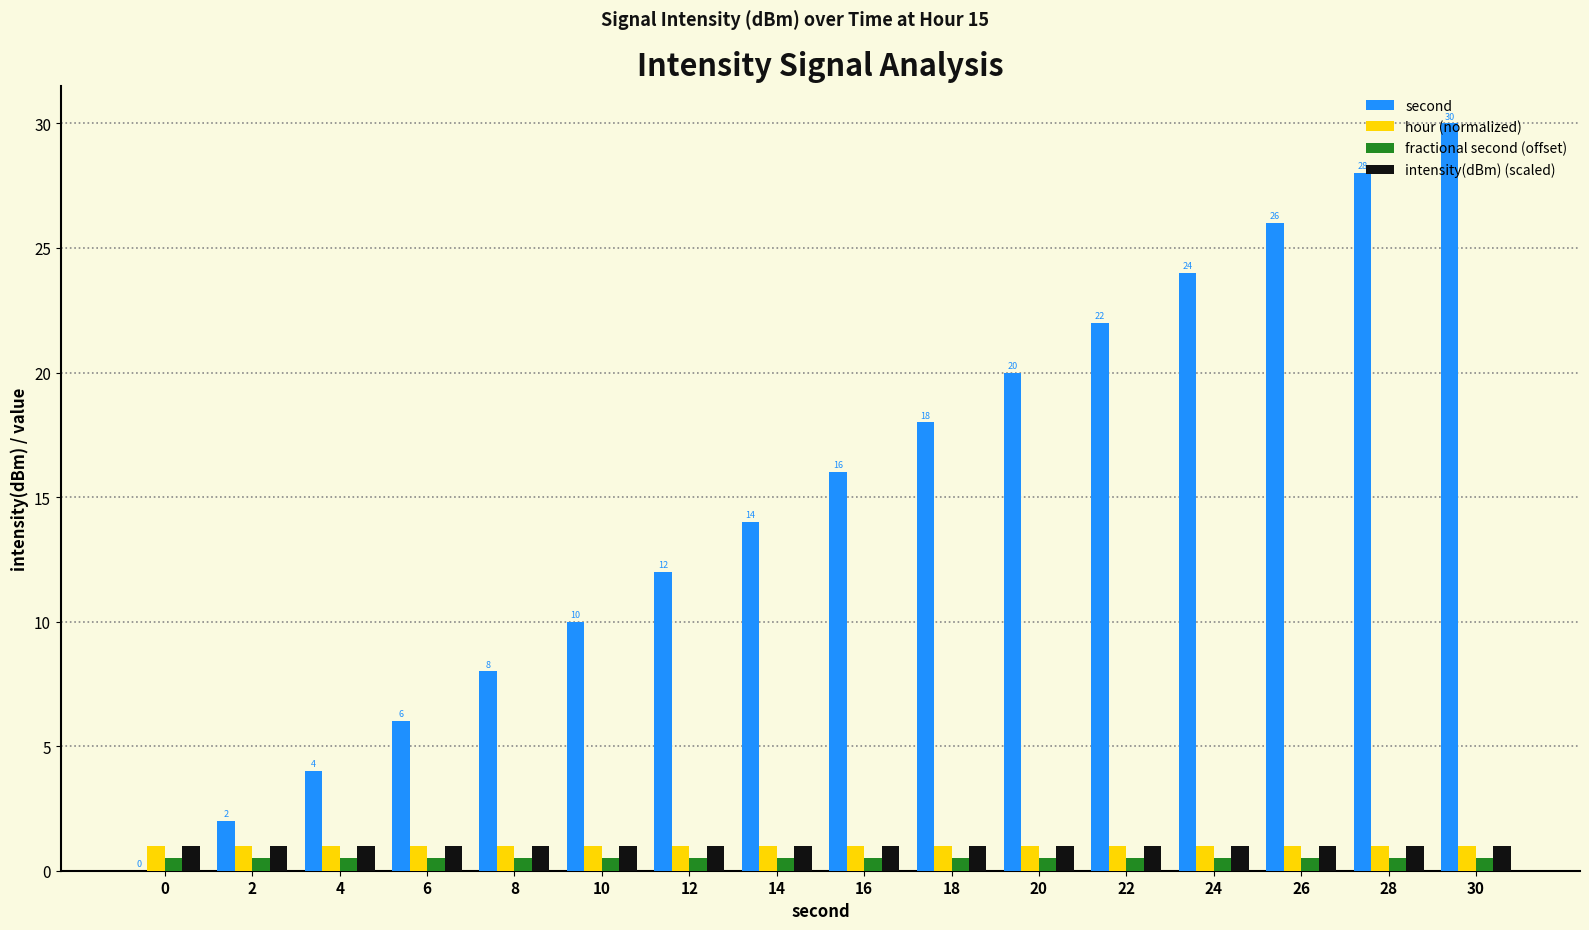

What is the sum of all intensity(dBm) (scaled) values?

16.0